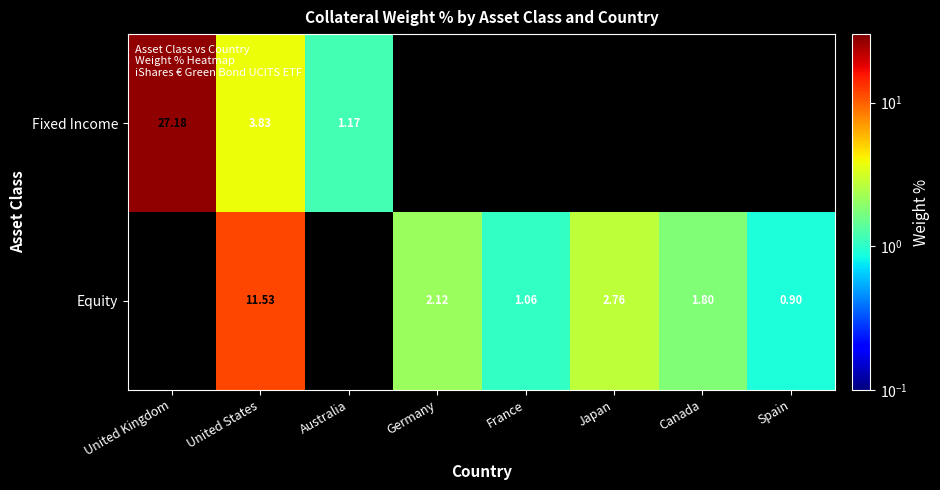

True or false: Equity has a value of 4.2 at Japan.

False